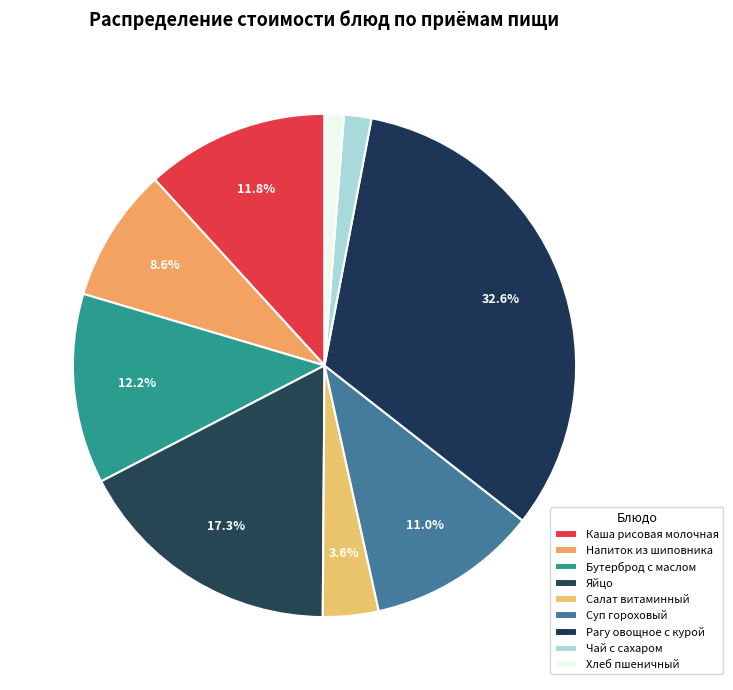

The Суп гороховый slice represents 11% of the pie. True or false?

True